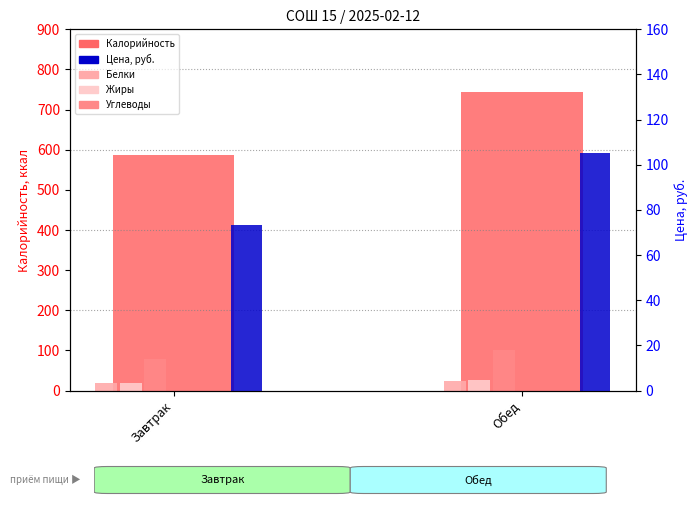

What is the maximum value shown in the chart?

745.0